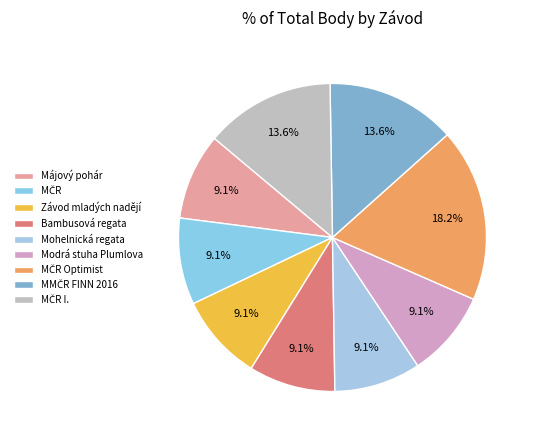

What percentage is the Mohelnická regata slice, to the nearest percent?

9%